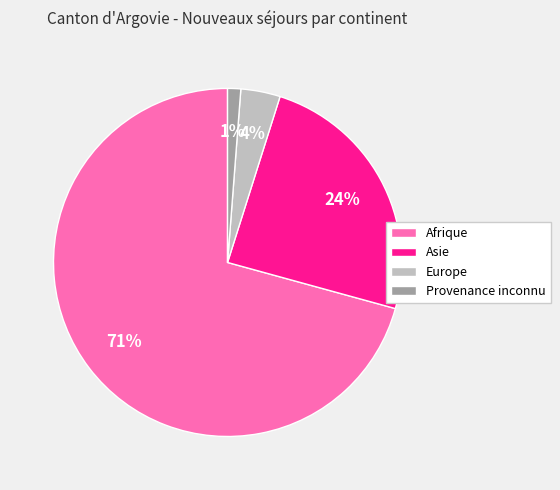

Do Provenance inconnu and Afrique together represent more than half of the pie?

Yes